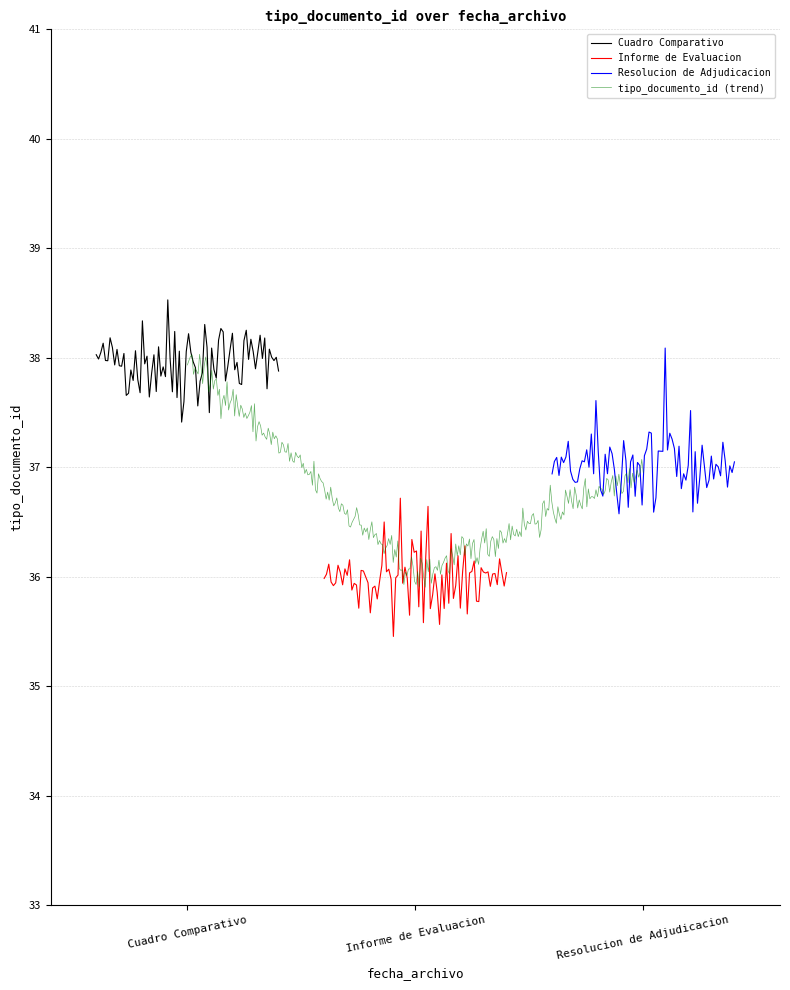

Reading right to left, what are all the values shown in this chart?

37	36	38